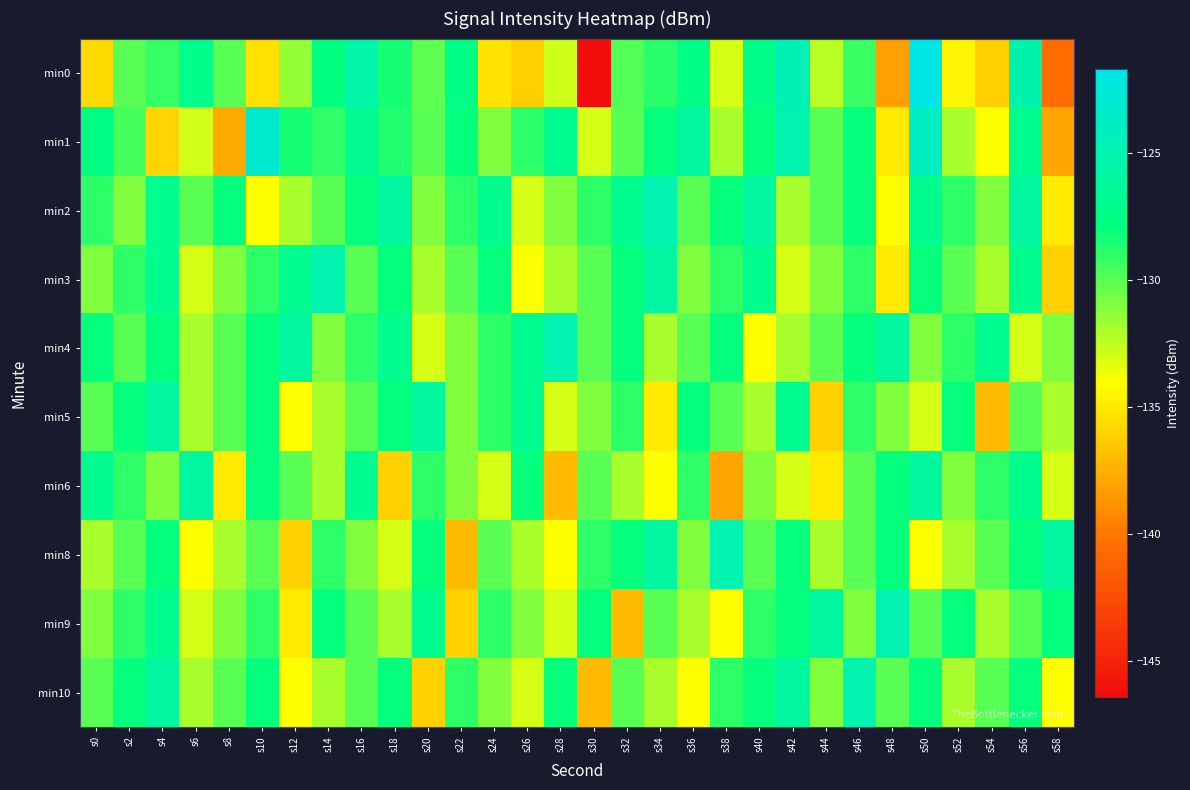

How many categories are shown in the chart?

30